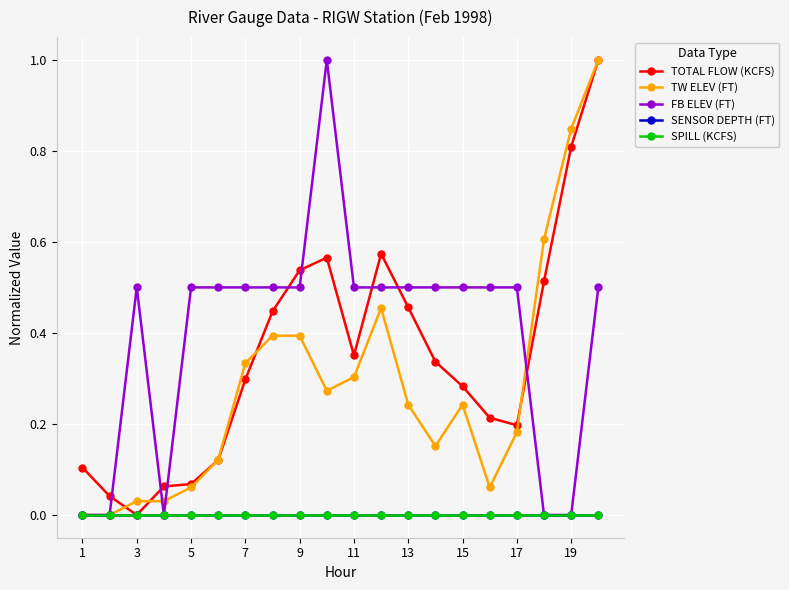

What is the label of the 20th point from the right?

1